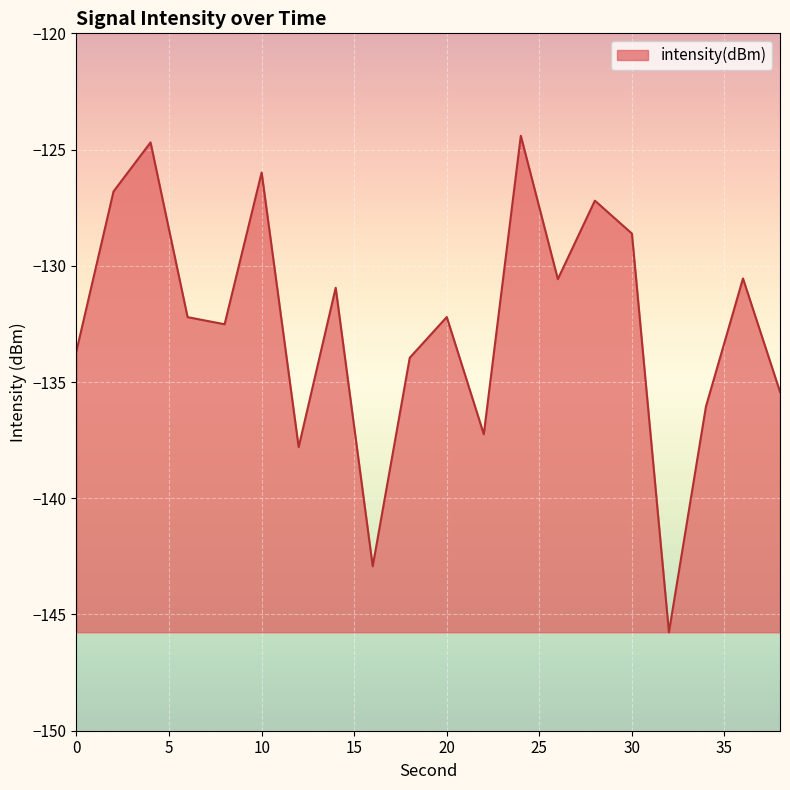

What is the greatest value displayed?

-124.4